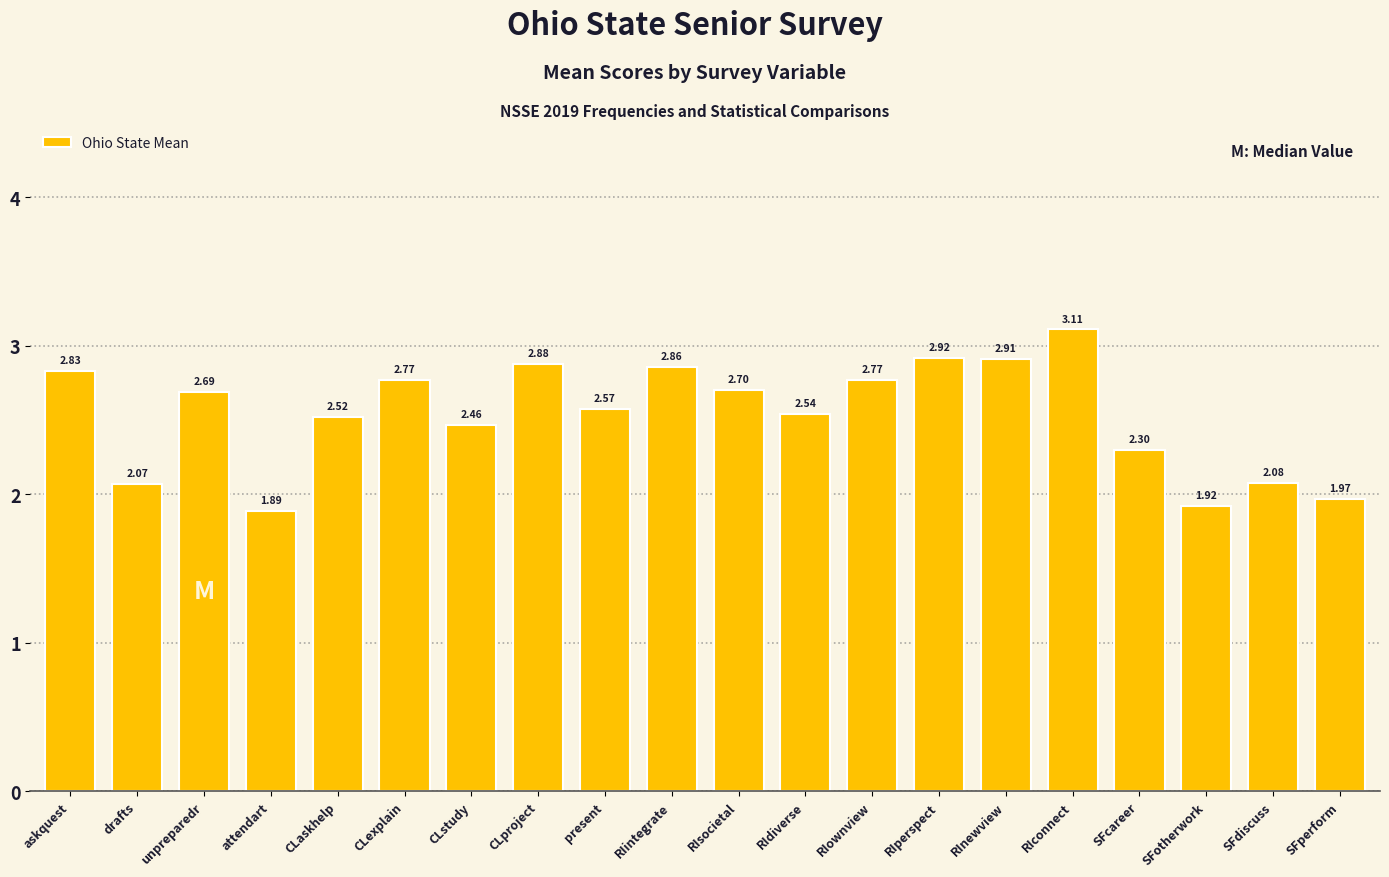

What is the label of the 5th bar from the left?

CLaskhelp